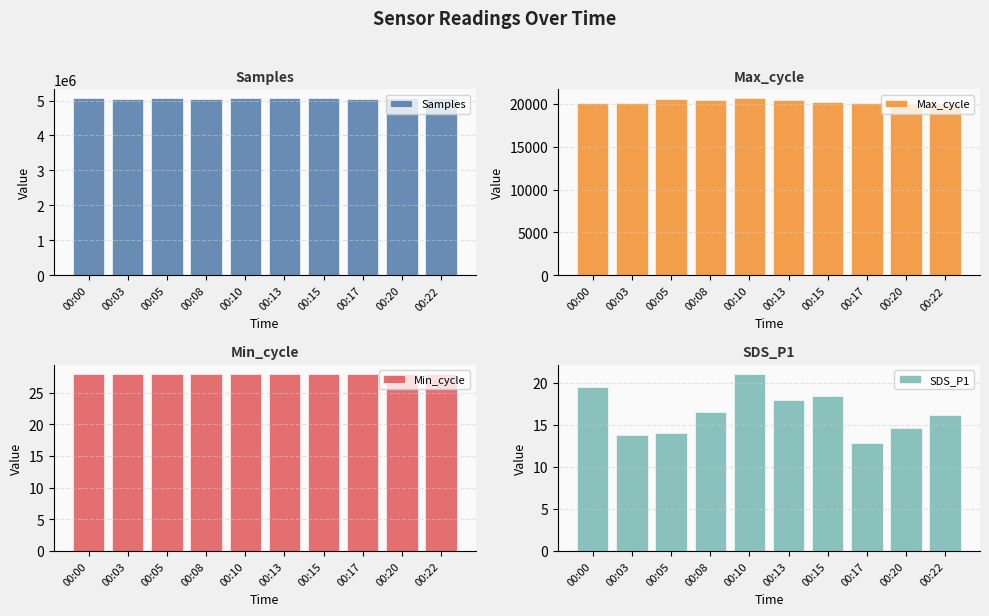

What is the greatest value displayed?

5066116.0